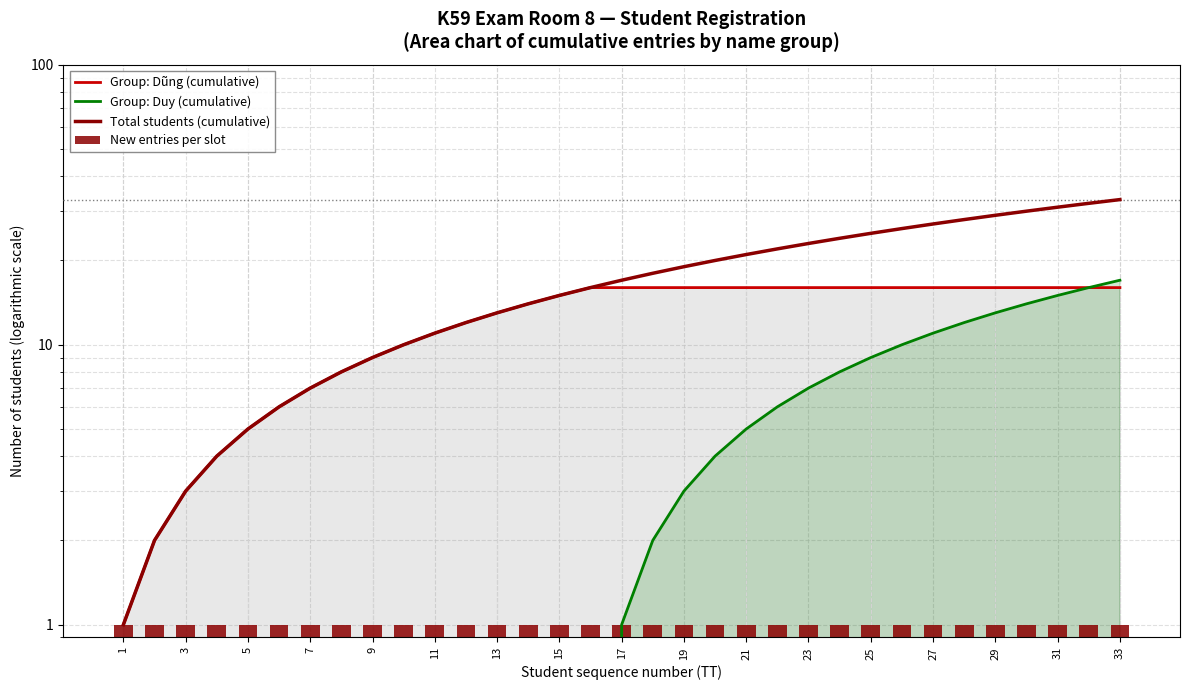

Rank the series by their maximum value, from highest to lowest.

Total students (cumulative), Group: Duy (cumulative), Group: Dũng (cumulative), New entries per slot